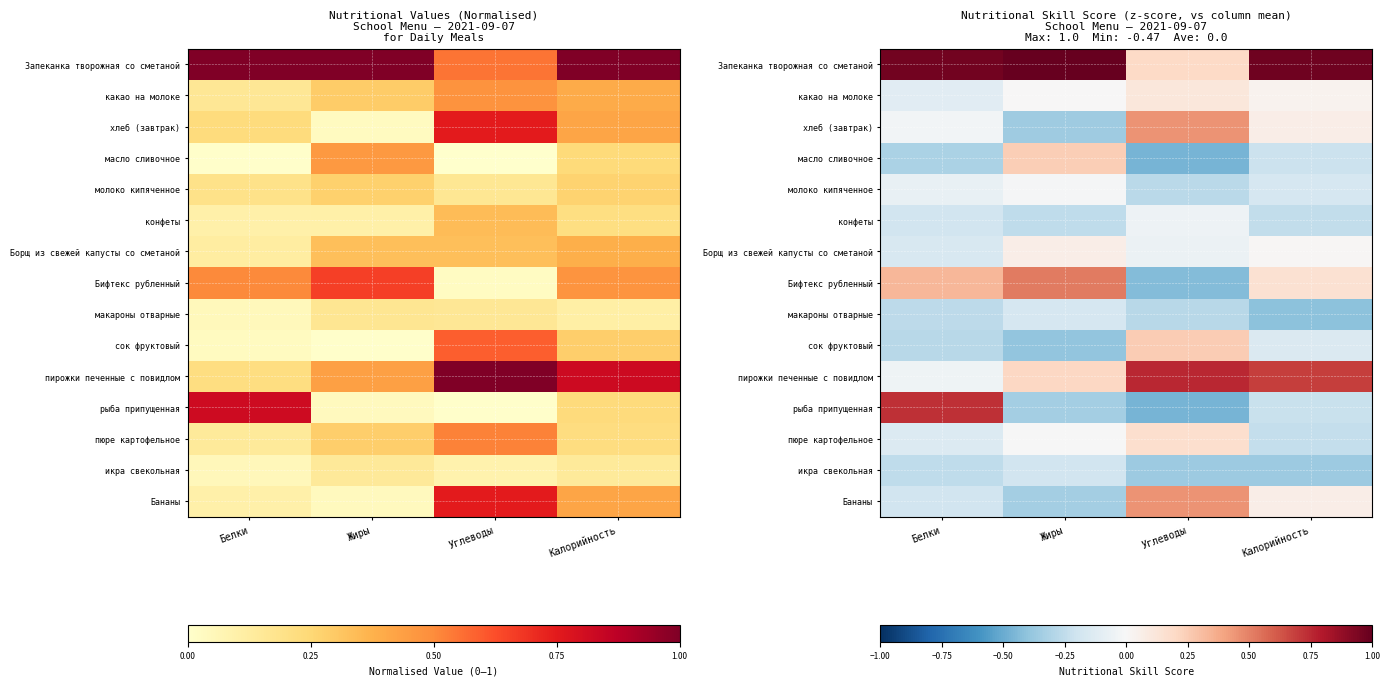

Rank the categories by Запеканка творожная со сметаной value from highest to lowest.

Жиры, Калорийность, Белки, Углеводы